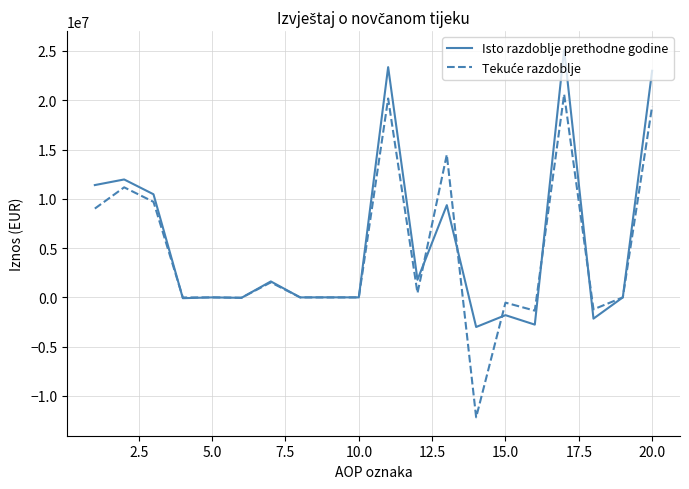

What is the maximum value shown in the chart?

25141372